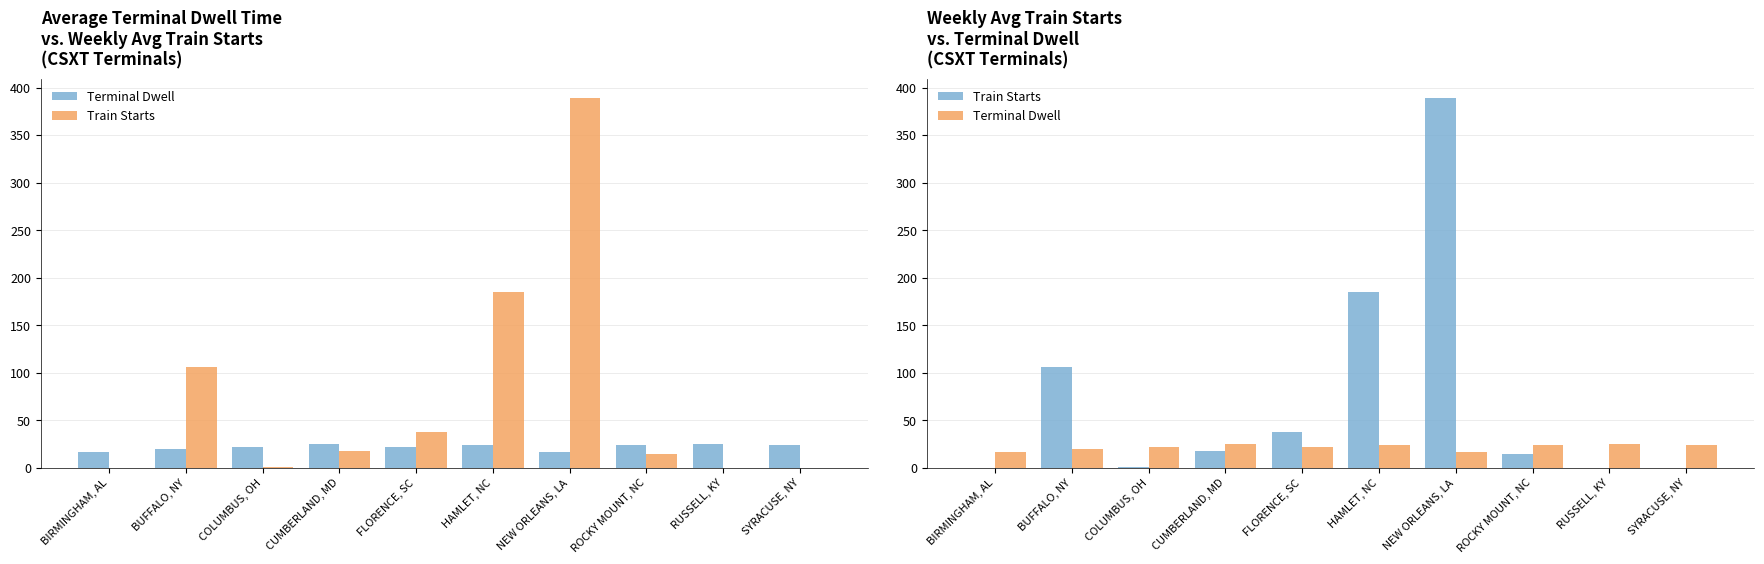

Where is Terminal Dwell nearest to the value 20?

BUFFALO, NY